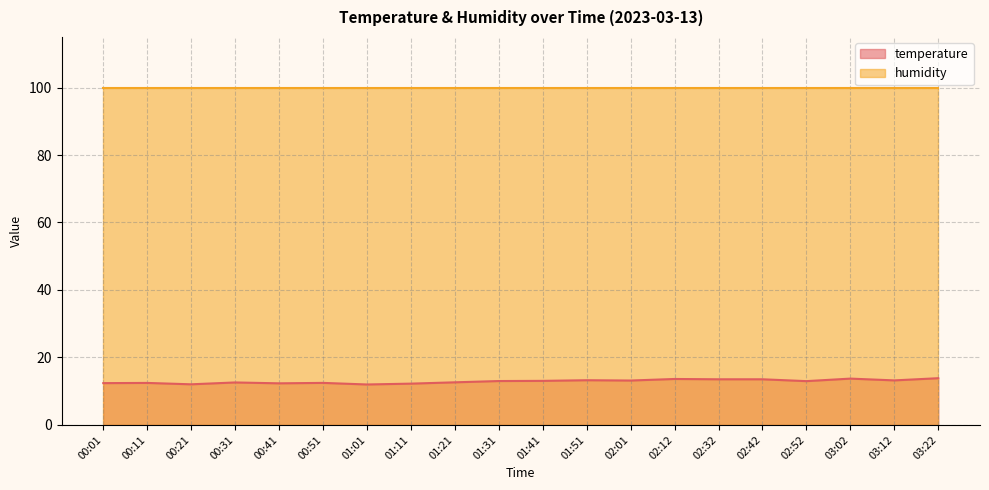

What is the change in value from 00:21 to 03:12?

+1.2